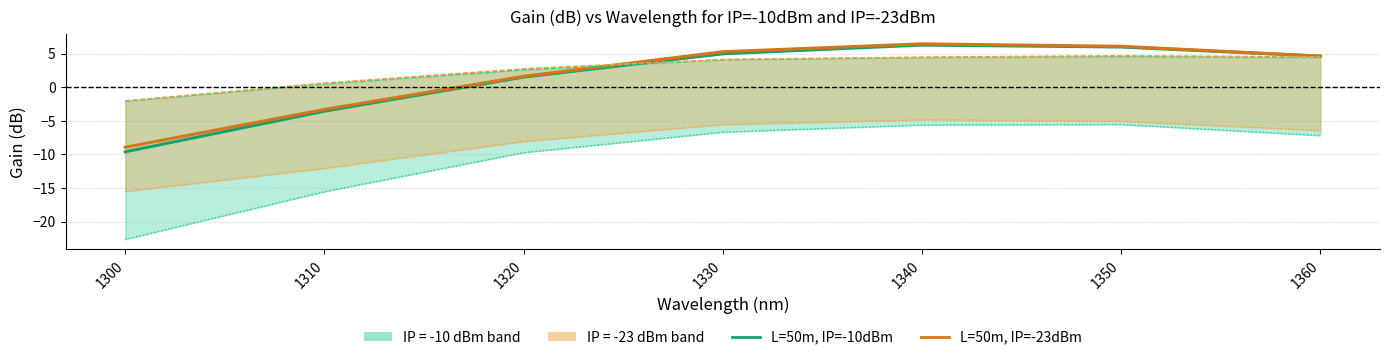

True or false: L=50m, IP=-23dBm has a value of 5.3 at 1330.

True